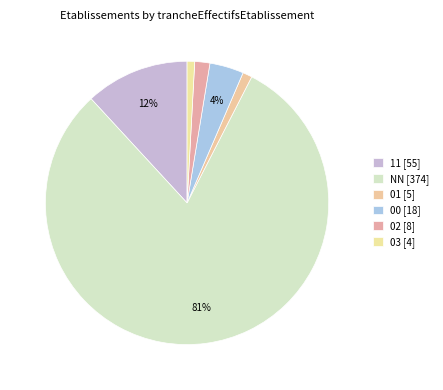

Count the number of slices in the pie.

6